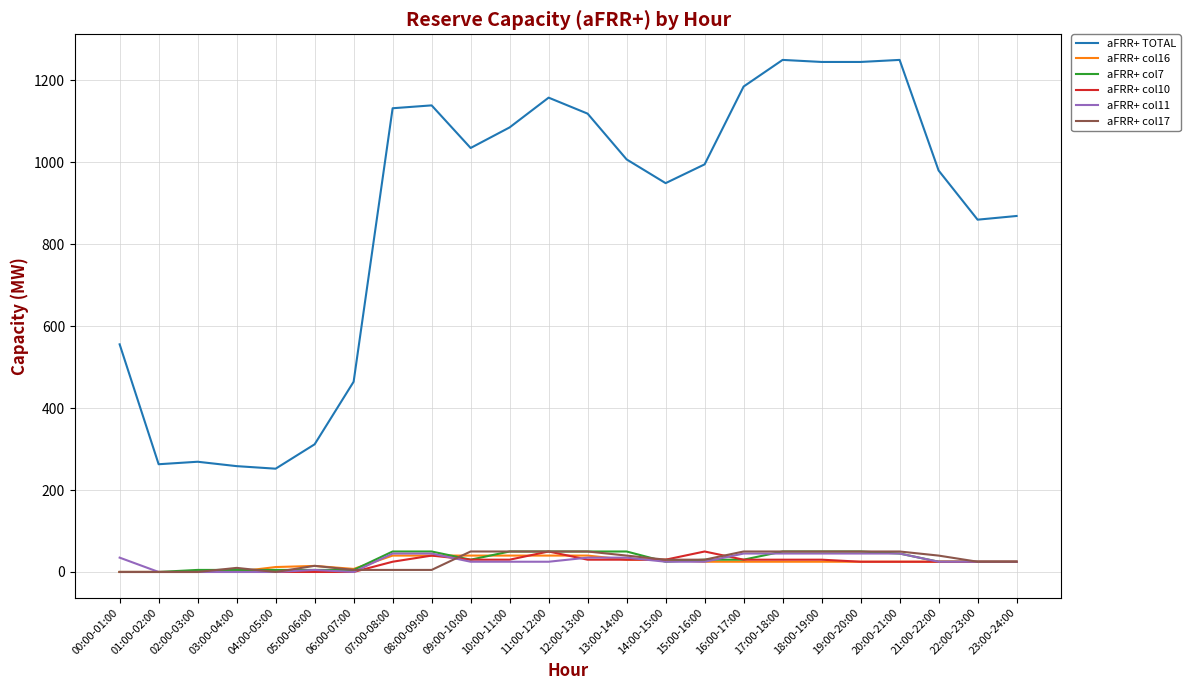

True or false: aFRR+ col11 and aFRR+ TOTAL intersect in this chart.

False